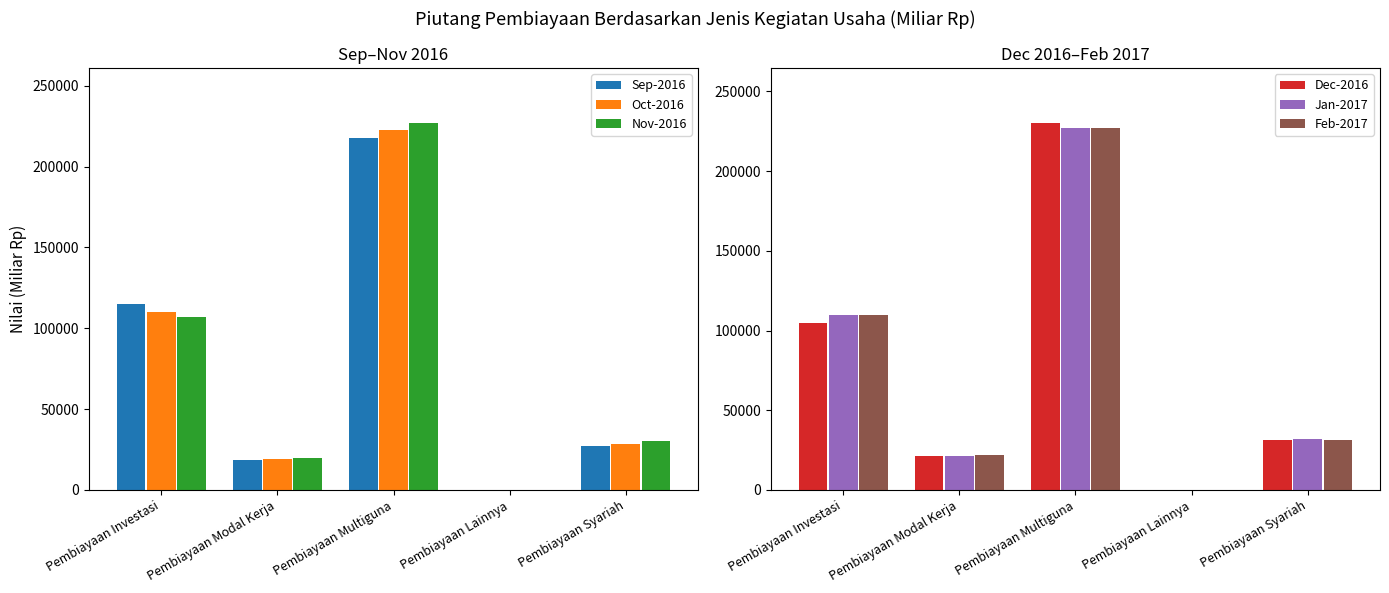

What is the sum of the Dec-2016 values at Pembiayaan Multiguna and Pembiayaan Syariah?

261520.7